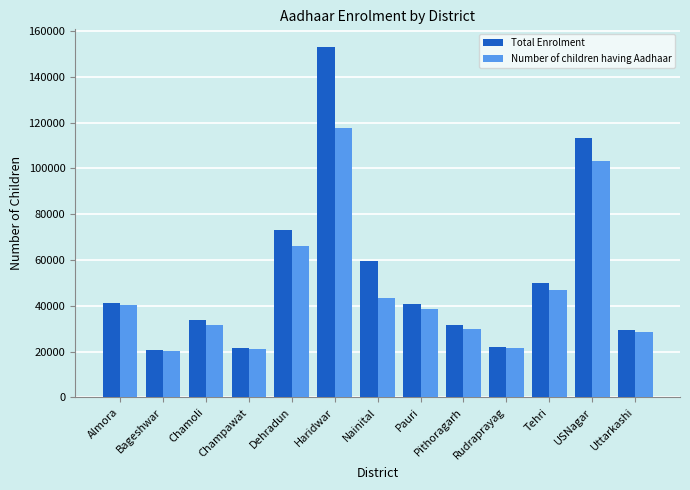

What are all the series names shown in the legend?

Total Enrolment, Number of children having Aadhaar